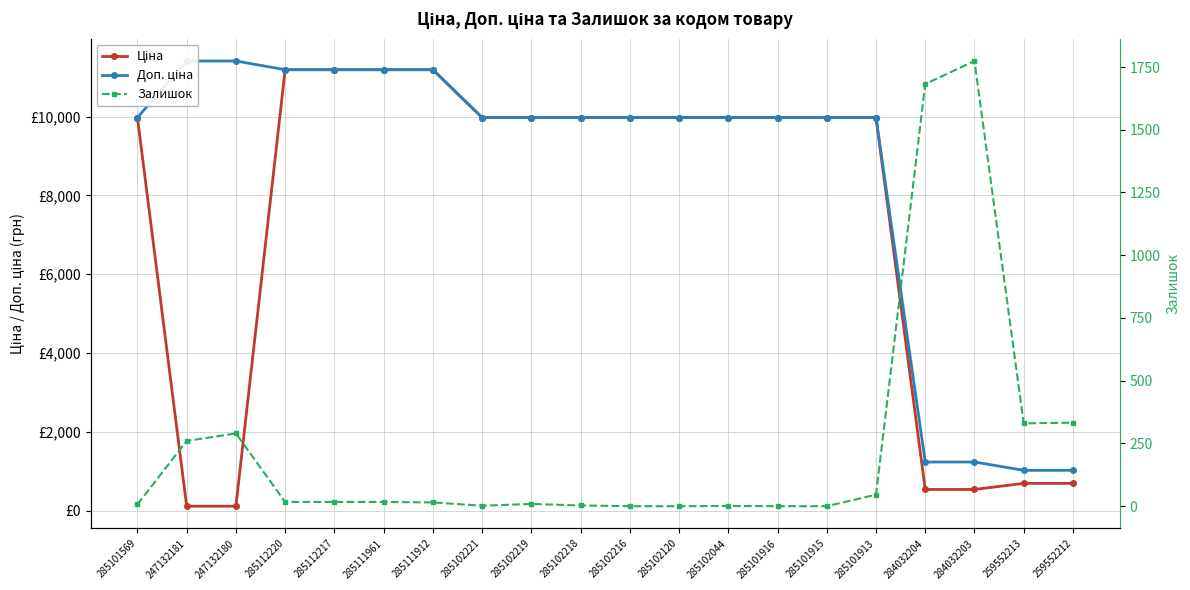

What is the value of the Доп. ціна point at the 4th from the left?

11188.2